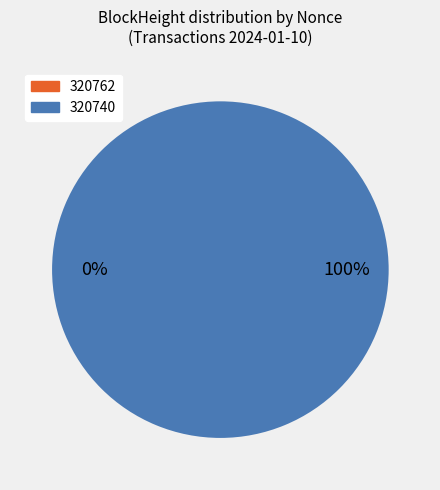

What is the total percentage of 320762 and 320740?

100.0%